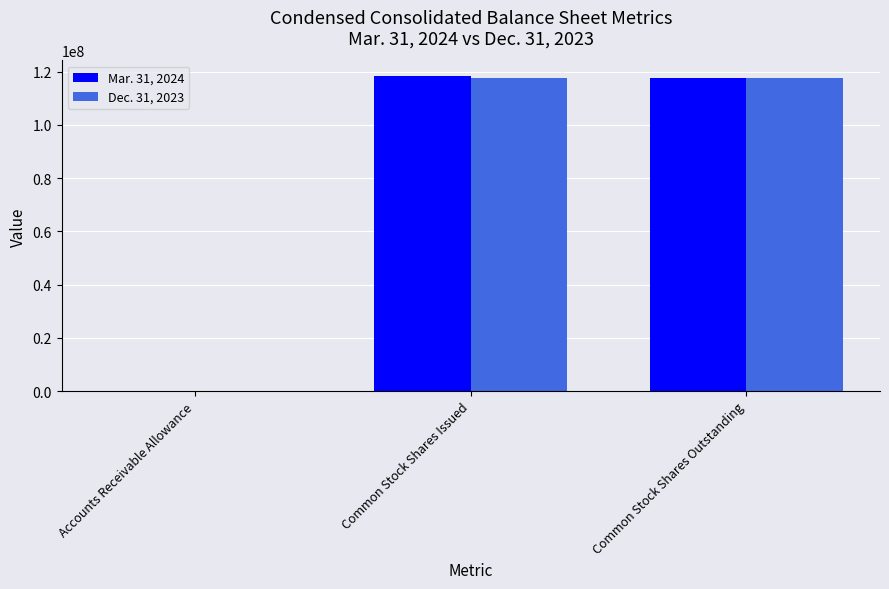

What is the total value across all series at Common Stock Shares Issued?

236018621